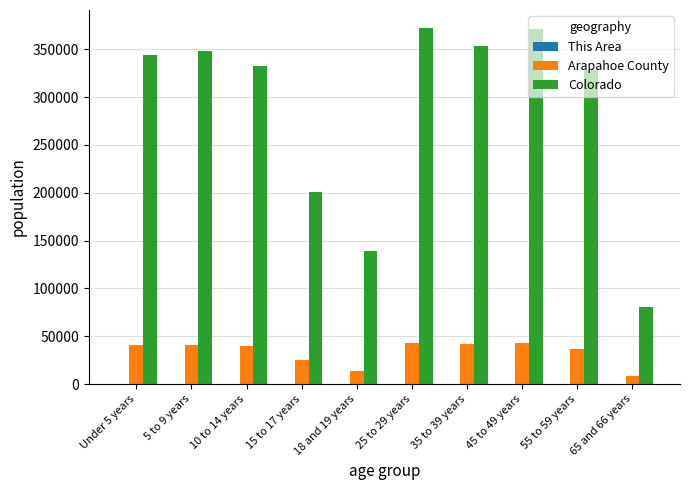

Which series has the largest range (max minus min)?

Colorado